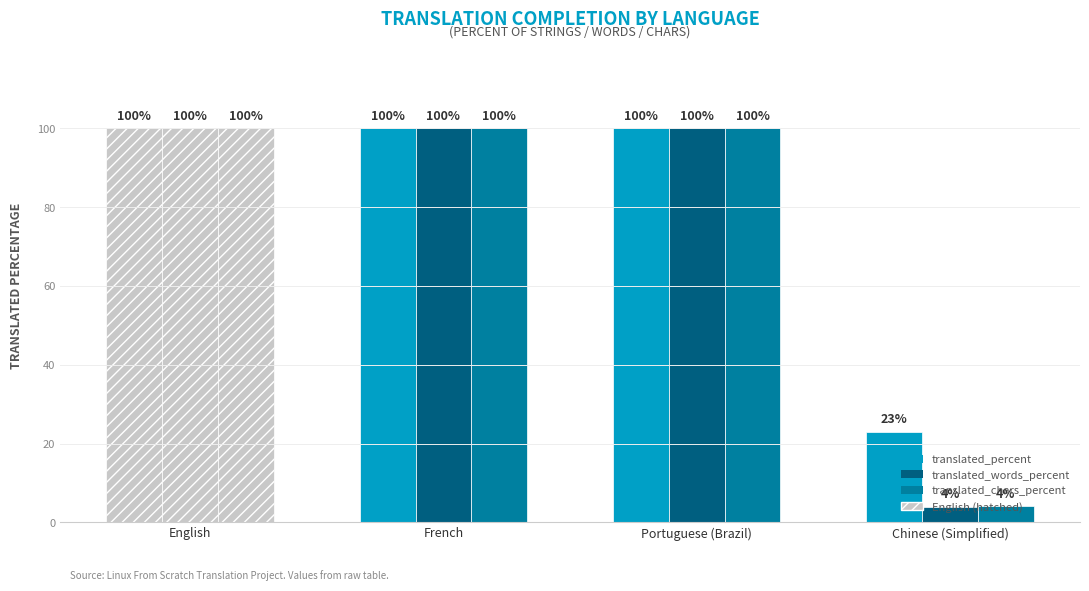

List the series in order of their peak value, highest first.

translated_percent, translated_words_percent, translated_chars_percent